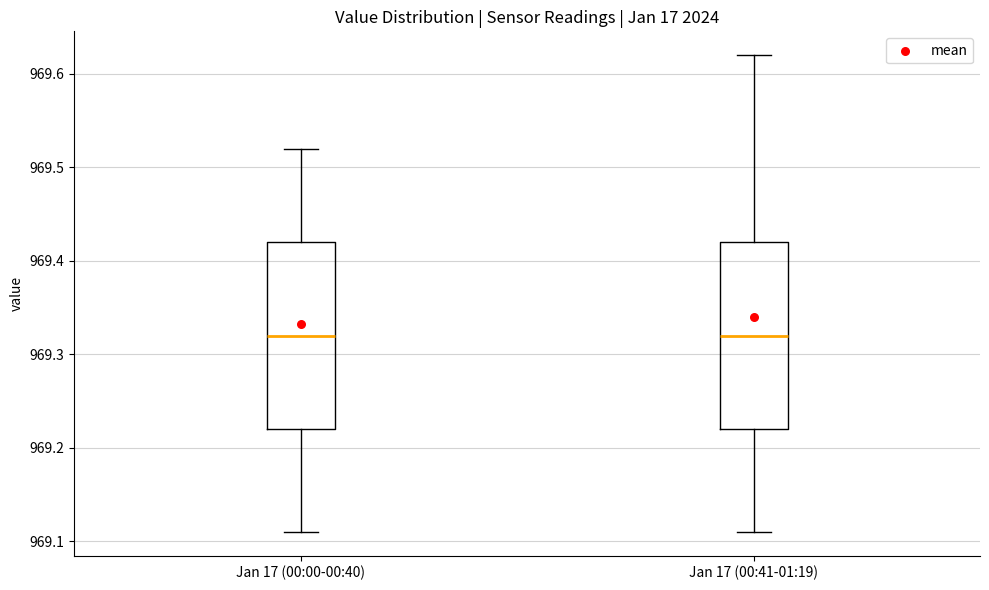

Reading left to right, transcribe this box plot: for each box, give where its median line is, the range the box spans, and where its two whiskers end, as read against the y-axis. The values are not printed on the chart, so give them approximately, as read against the axis.

Jan 17 (00:00-00:40): median 969.32, box 969.22 to 969.42, whiskers 969.11 to 969.52
Jan 17 (00:41-01:19): median 969.32, box 969.22 to 969.42, whiskers 969.11 to 969.62